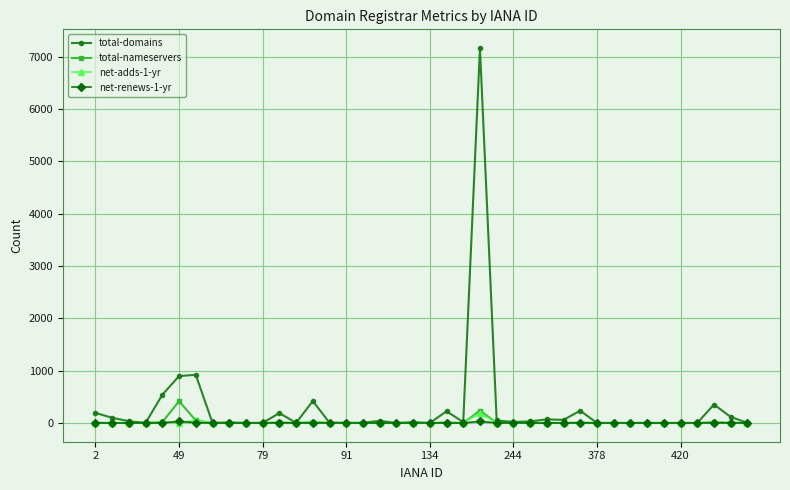

Which series has the widest spread of values?

total-domains